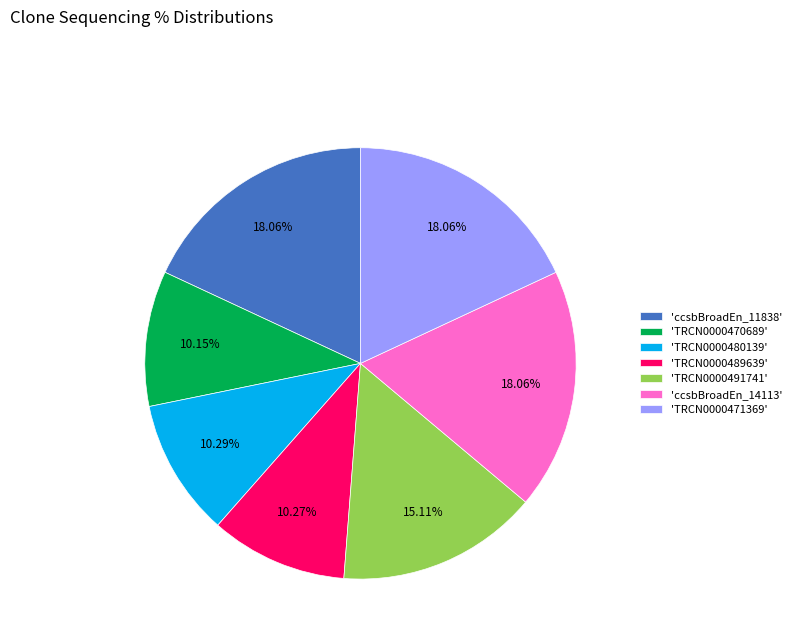

Count the number of slices in the pie.

7